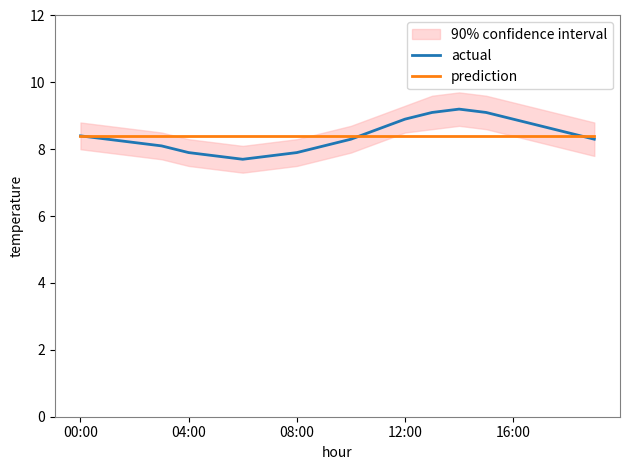

What is the minimum value for prediction?

8.4